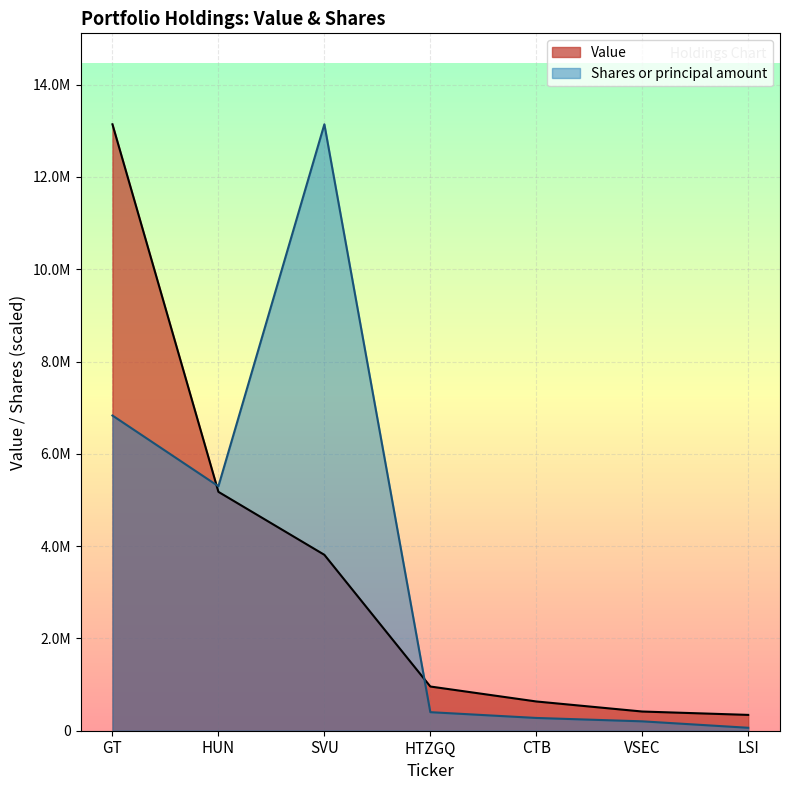

What are all the series names shown in the legend?

Value, Shares or principal amount